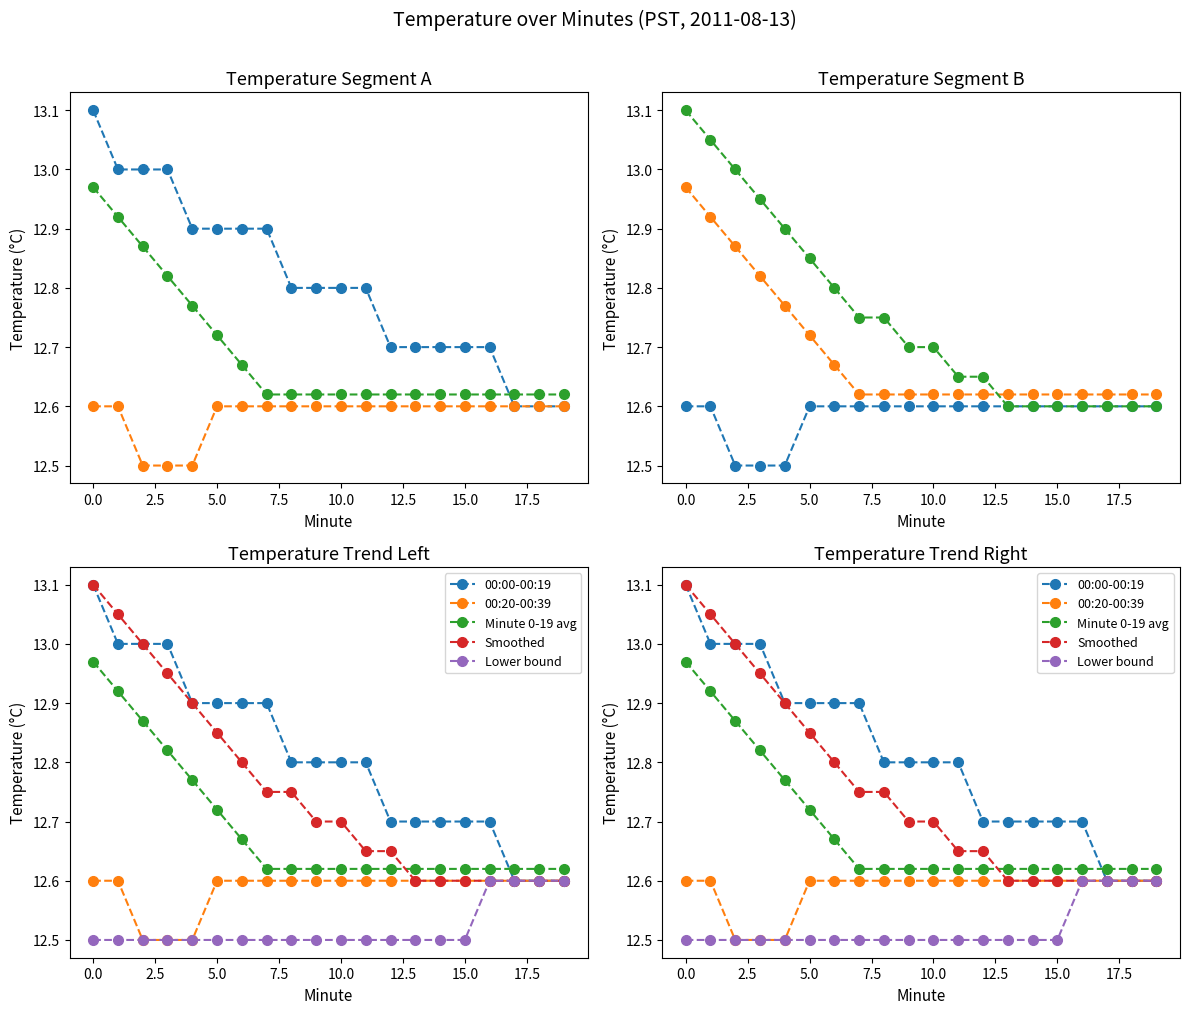

What is the sum of all 00:00-00:19 values?

256.2